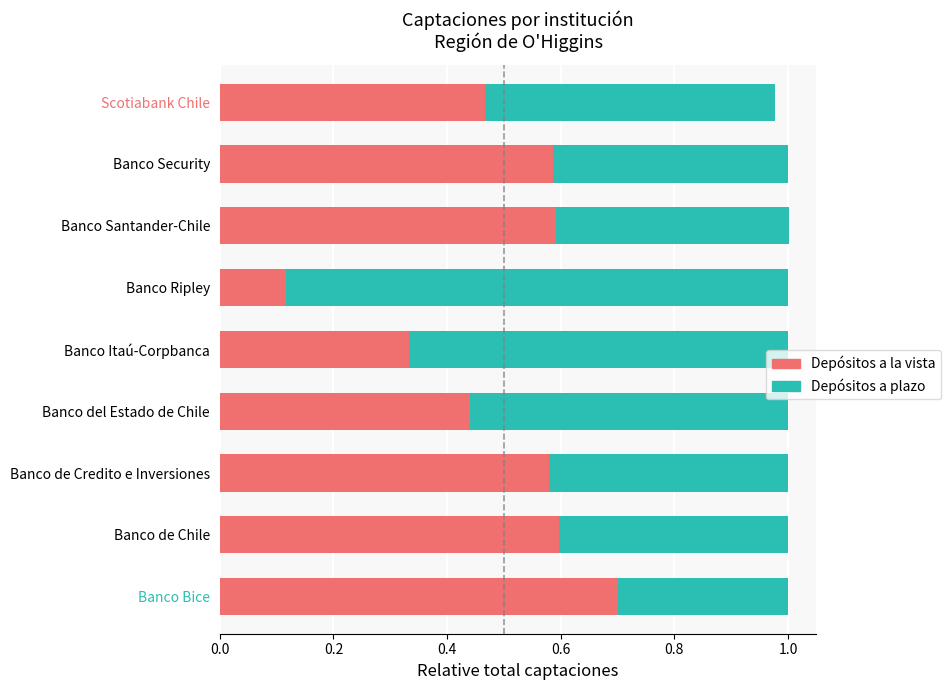

What is the sum of all Depósitos a la vista values?

4.4